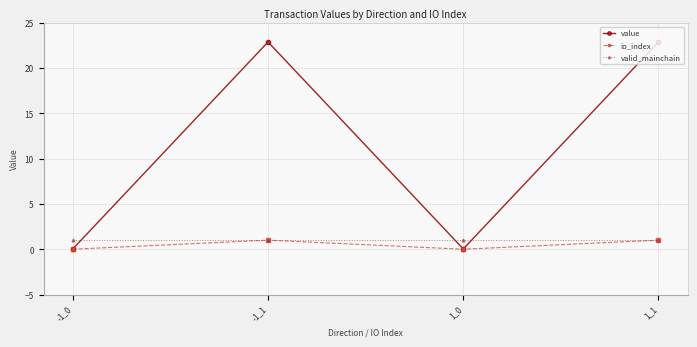

What is the label of the 1st point from the right?

1_1